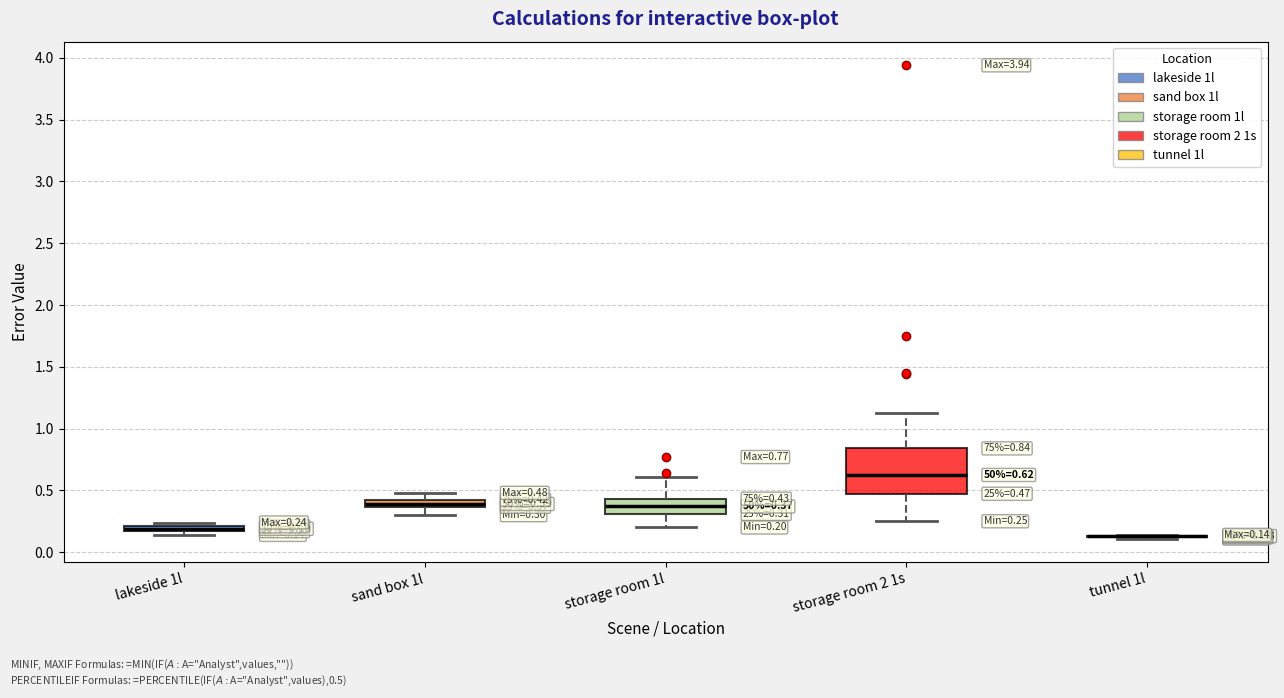

Comparing the boxes themselves (not the whiskers), which one is the tallest?

storage room 2 1s